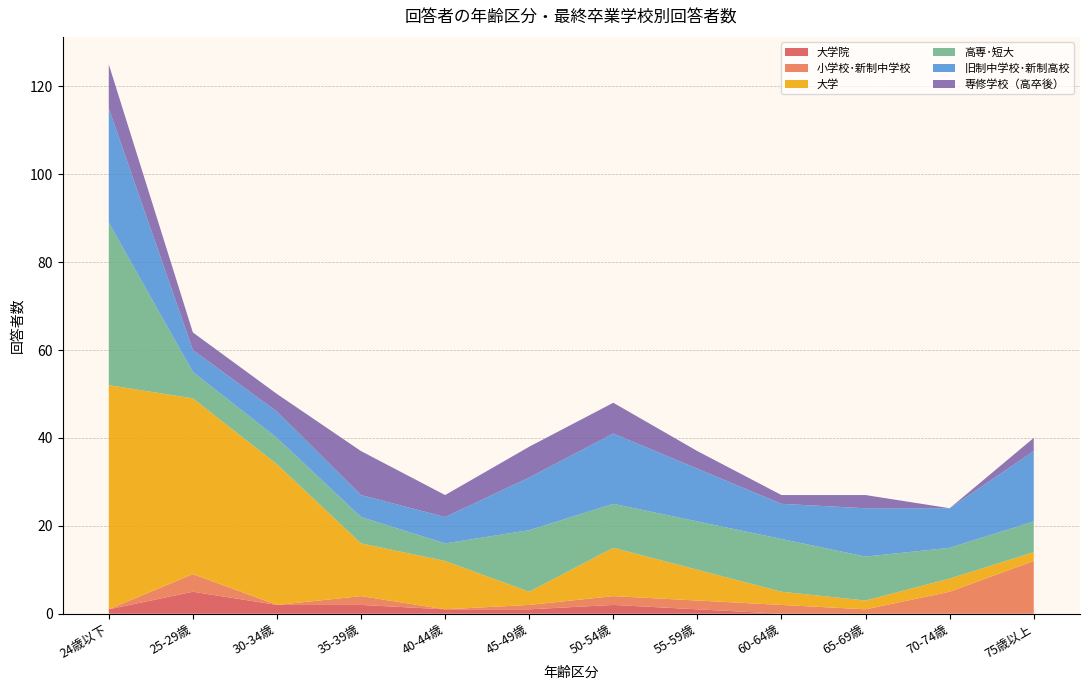

Reading left to right, extract all data points from this chart.

大学院: 1	5	2	2	1	1	2	1	0	0	0	0
小学校･新制中学校: 0	4	0	2	0	1	2	2	2	1	5	12
大学: 51	40	32	12	11	3	11	7	3	2	3	2
高専･短大: 37	6	6	6	4	14	10	11	12	10	7	7
旧制中学校･新制高校: 26	5	6	5	6	12	16	12	8	11	9	16
専修学校（高卒後）: 10	4	4	10	5	7	7	4	2	3	0	3